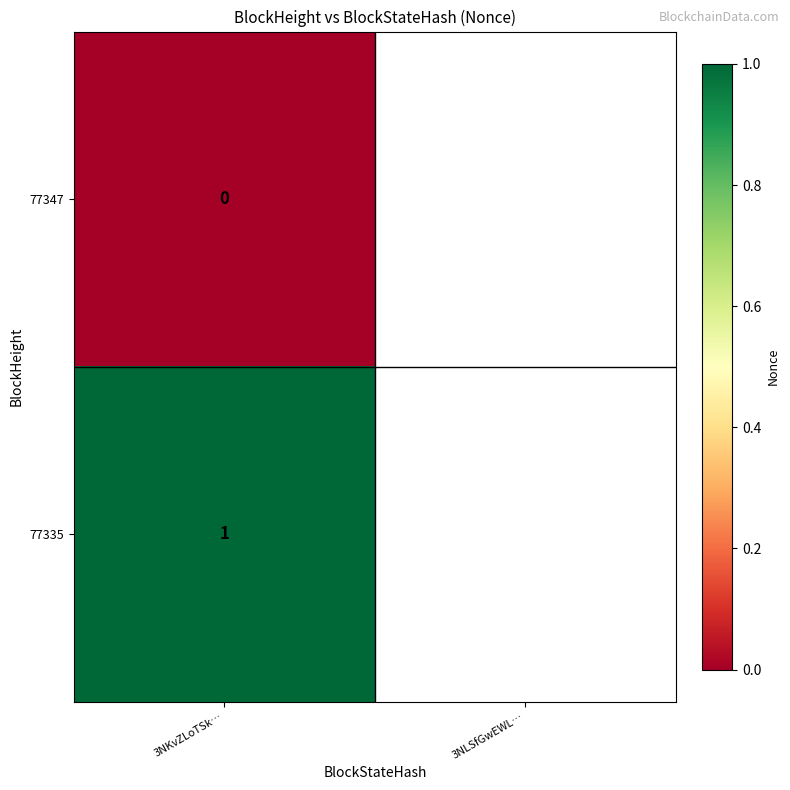

At which category does the chart reach its peak across all series?

3NKvZLoTSk…